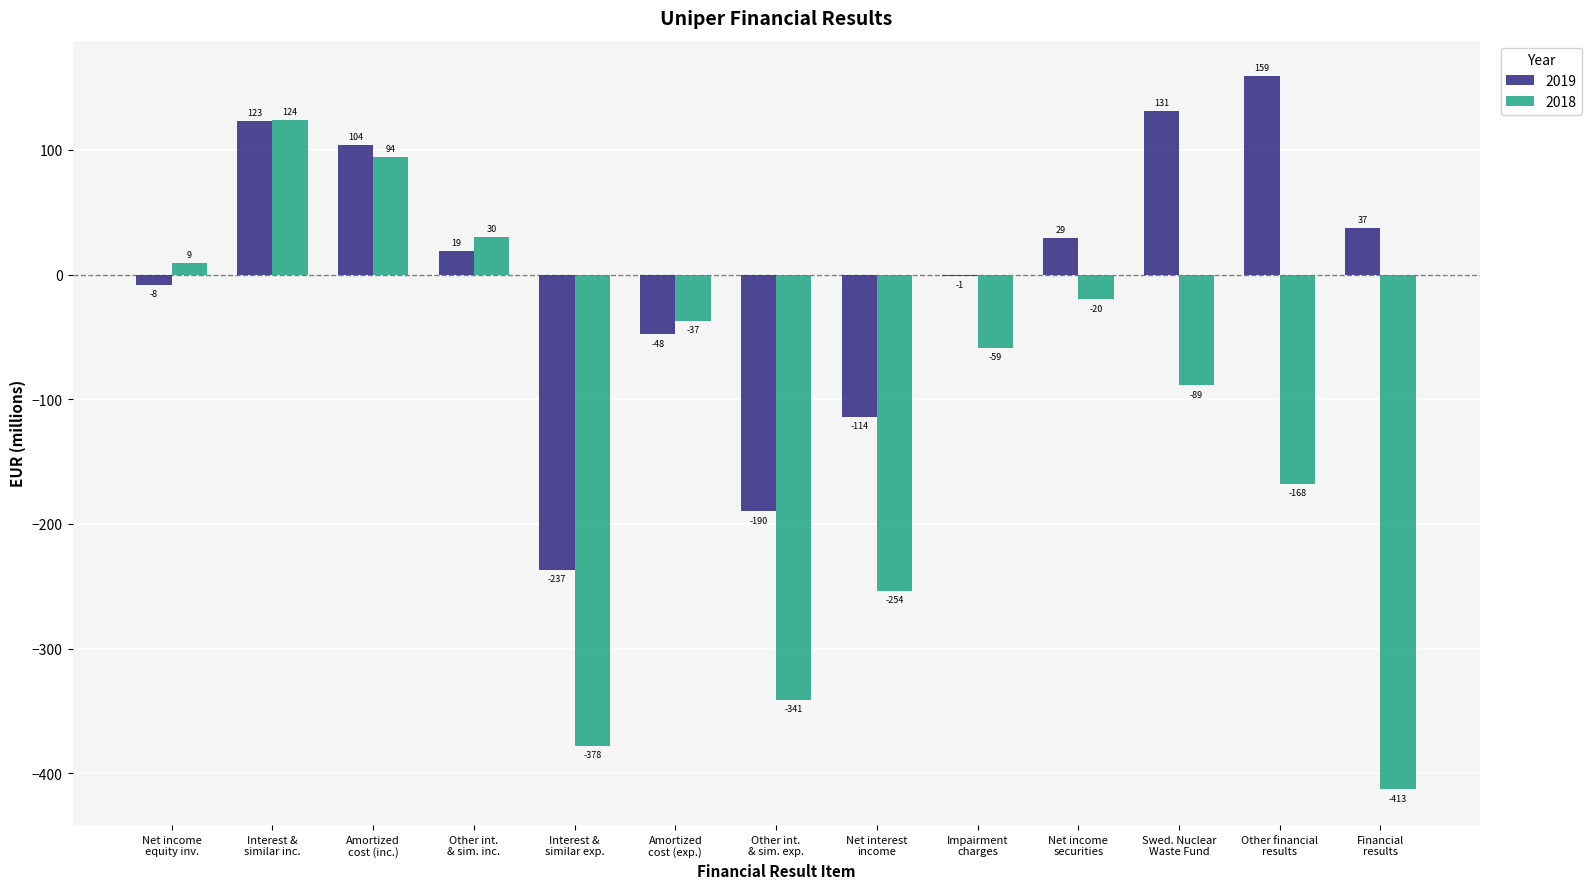

What is the maximum value shown in the chart?

159